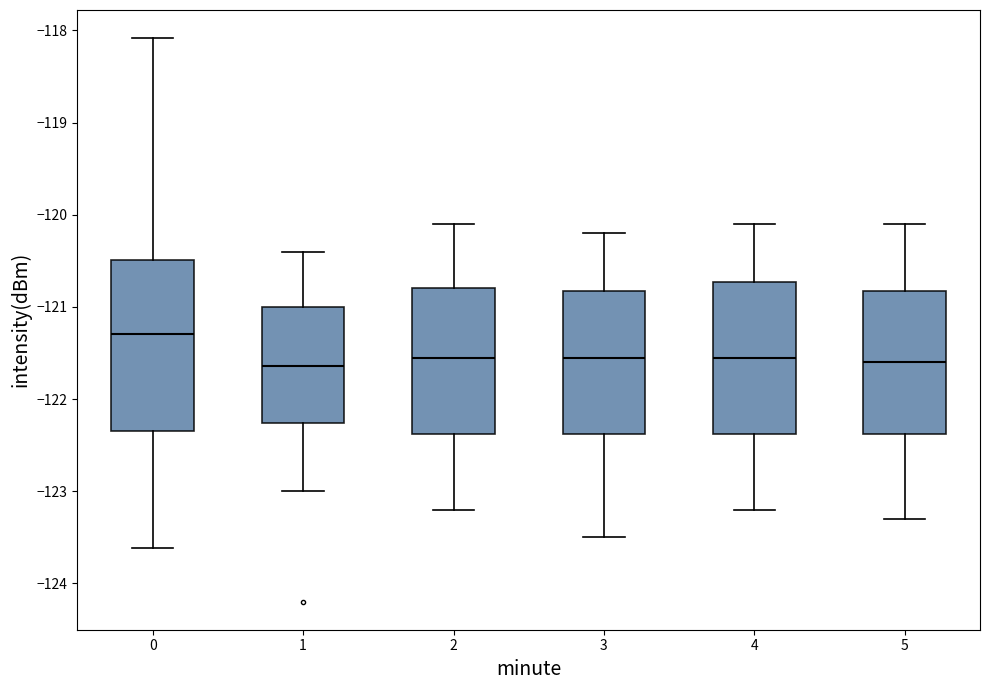

Comparing the boxes themselves (not the whiskers), which one is the tallest?

0